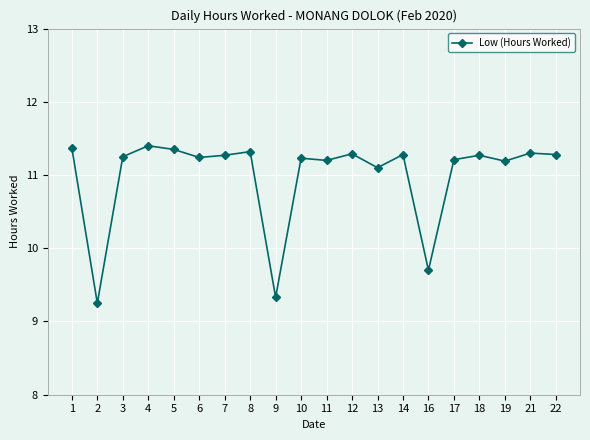

What is the difference between the second highest and second lowest values?

2.0